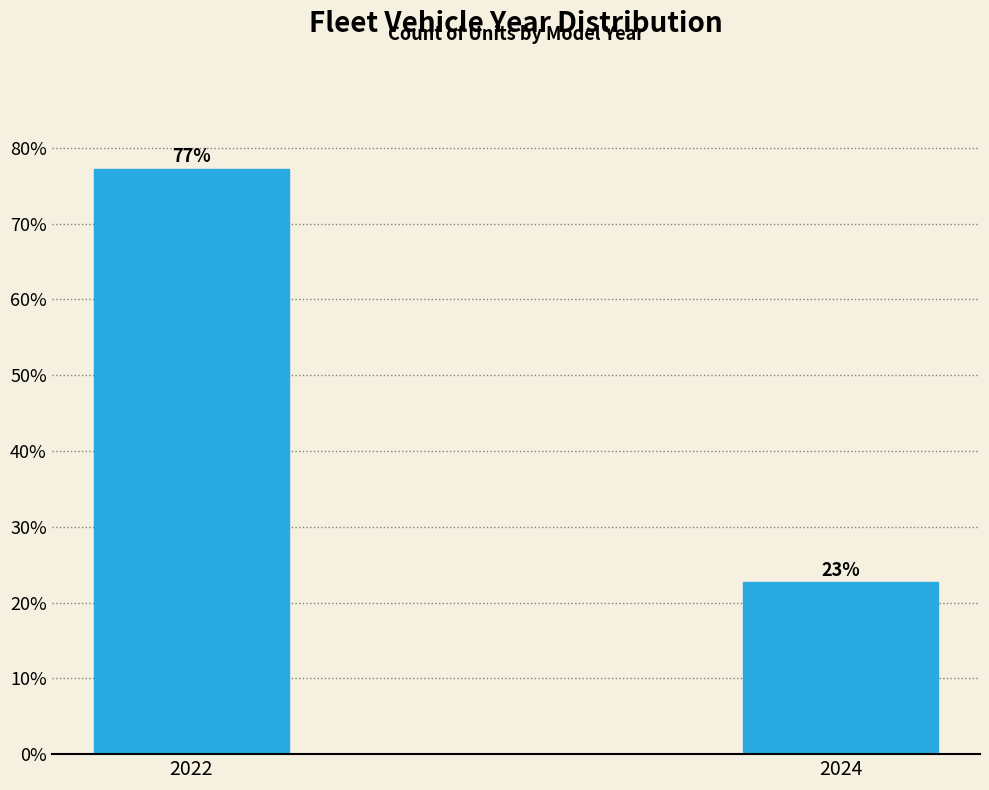

Where does the data first go above 77?

2022